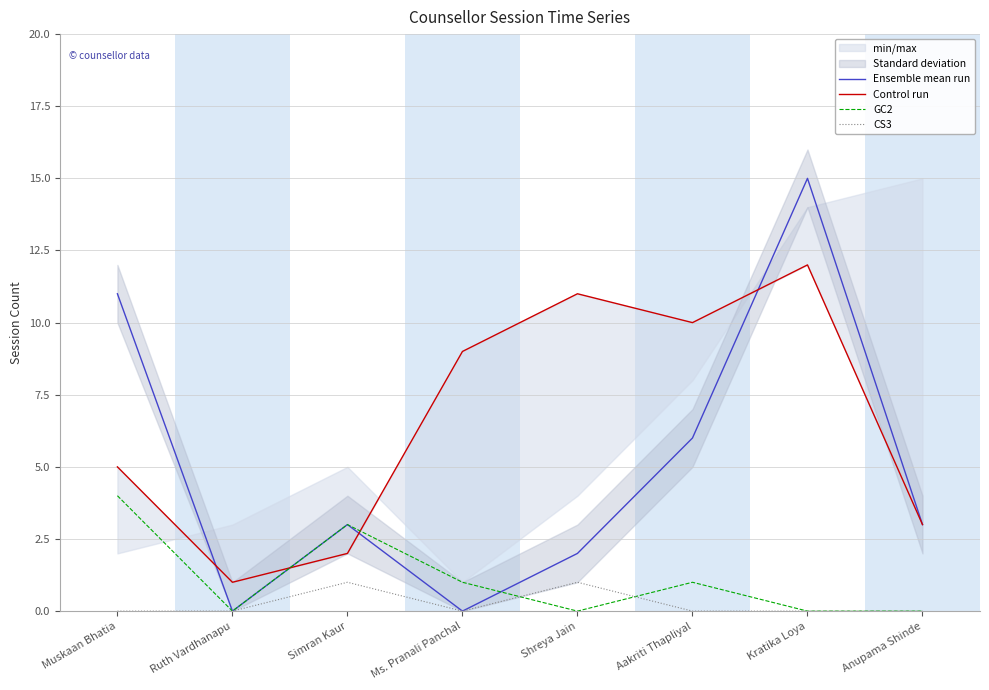

How many times do GC2 and CS3 cross each other?

2